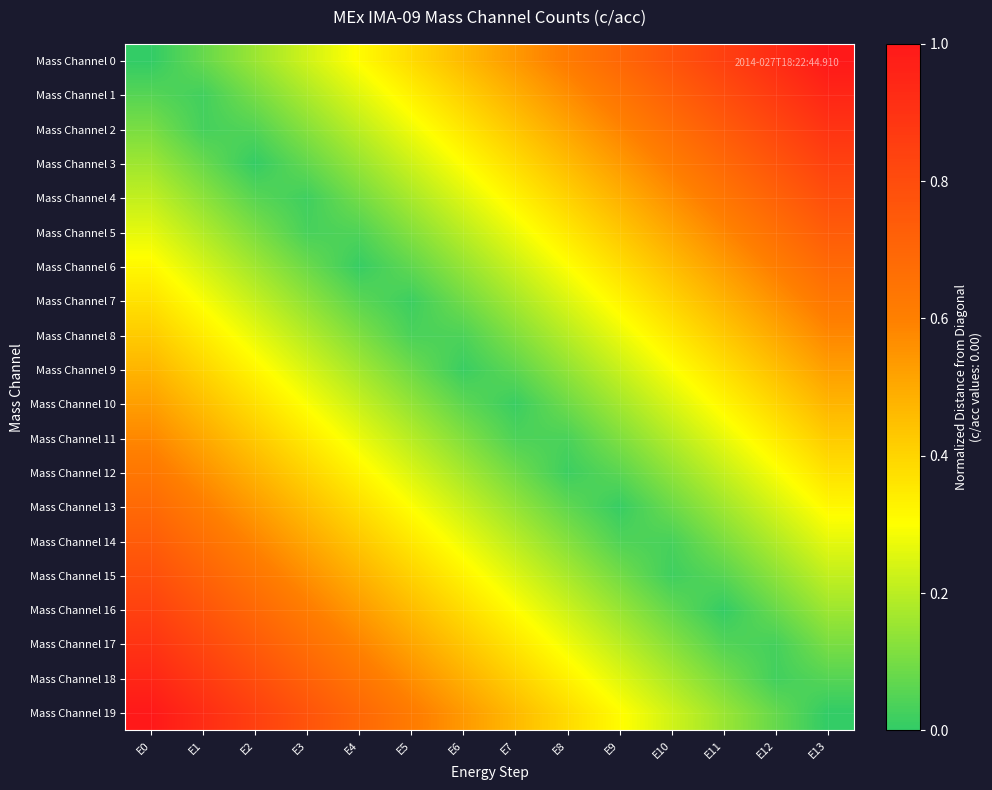

What is the total value across all series at E5?

5.5